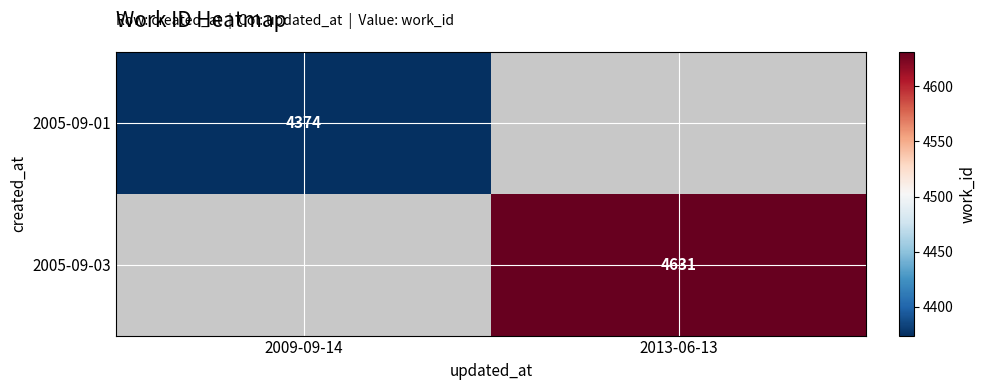

Is it true that 2005-09-03 equals 4631.0 at 2013-06-13?

True